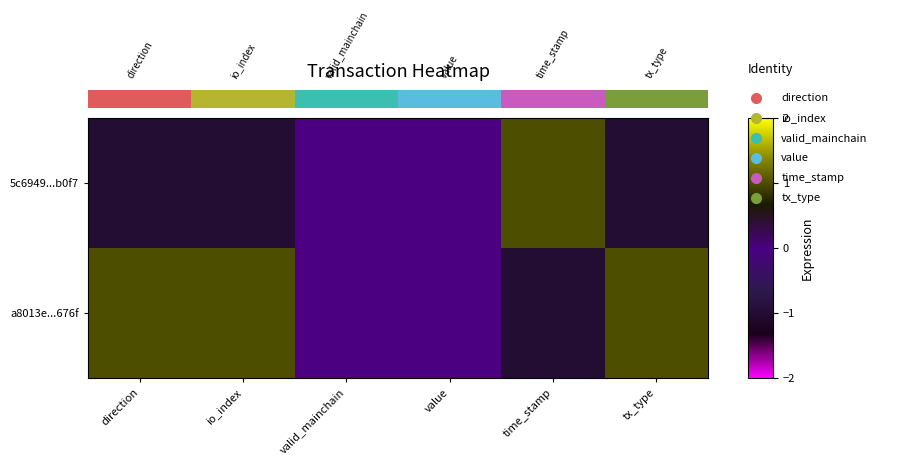

What is the sum of all a8013e...676f values?

2